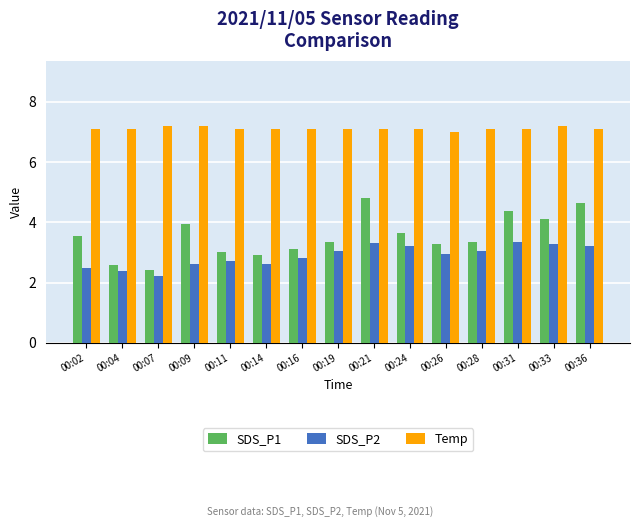

What is the minimum value for SDS_P2?

2.2